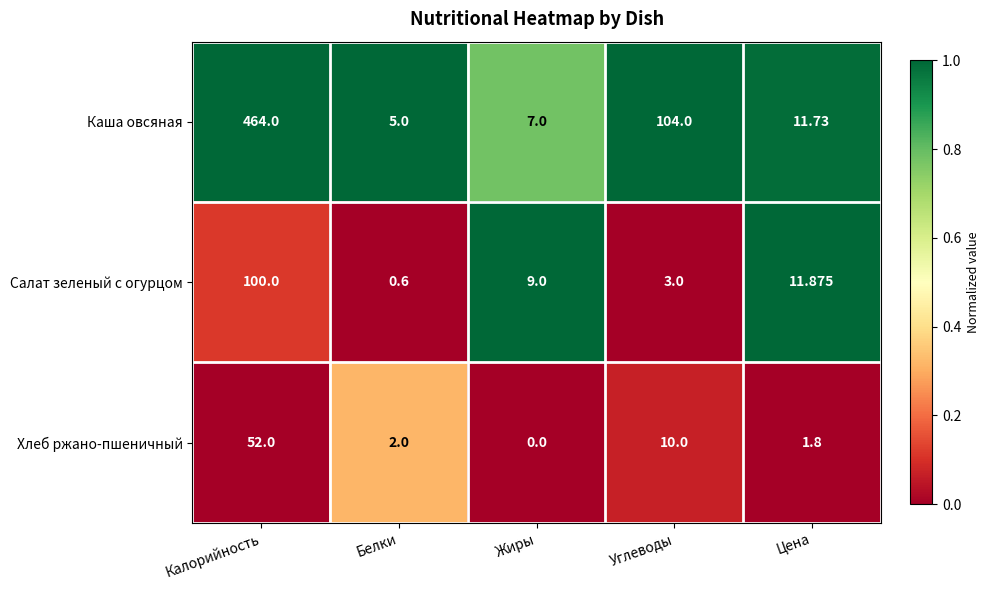

Between Жиры and Углеводы, which series saw the biggest shift?

Каша овсяная